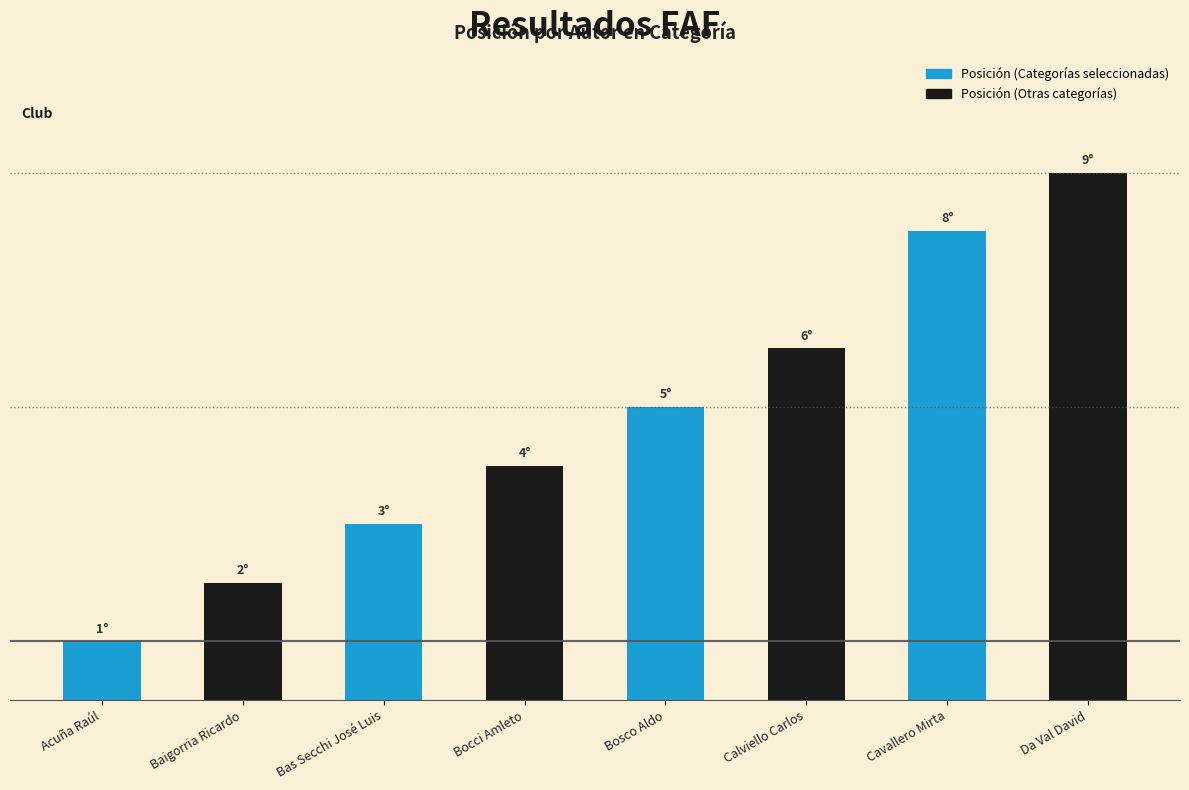

Which label corresponds to the largest value in the chart?

Da Val David